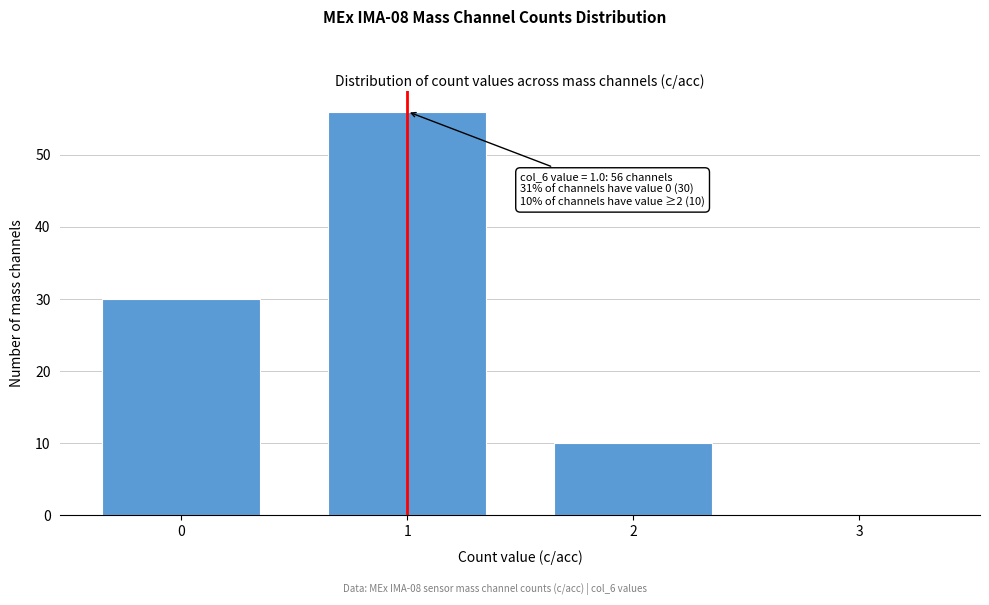

Reading left to right, what are all the values shown in this chart?

0=30	1=56	2=10	3=0